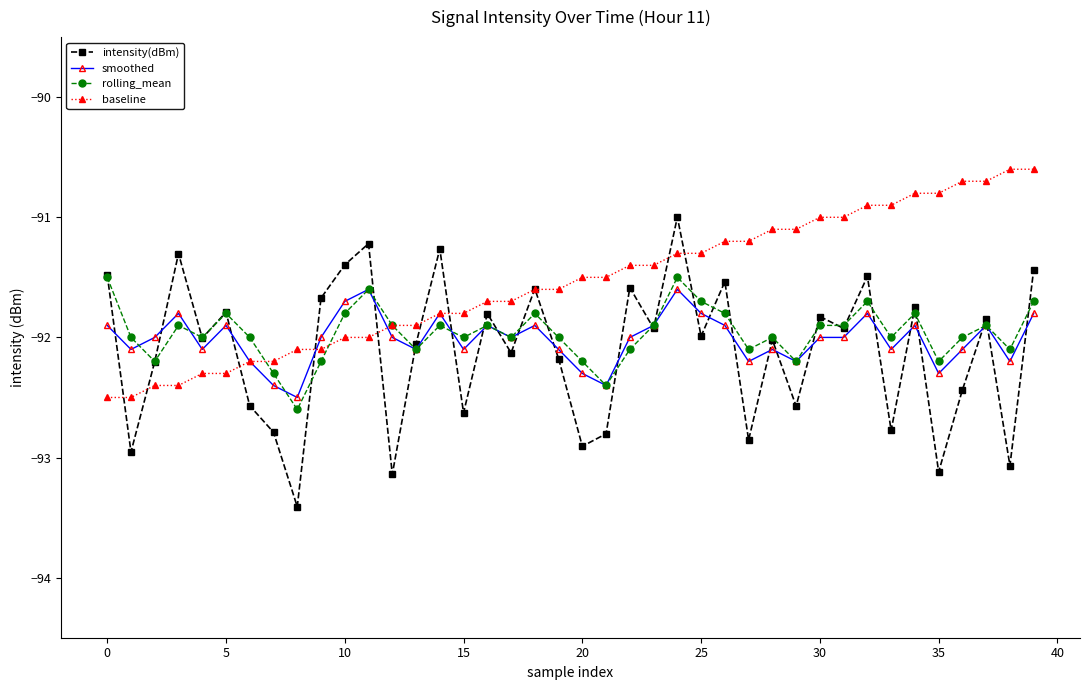

Which series has the largest total across all categories?

baseline